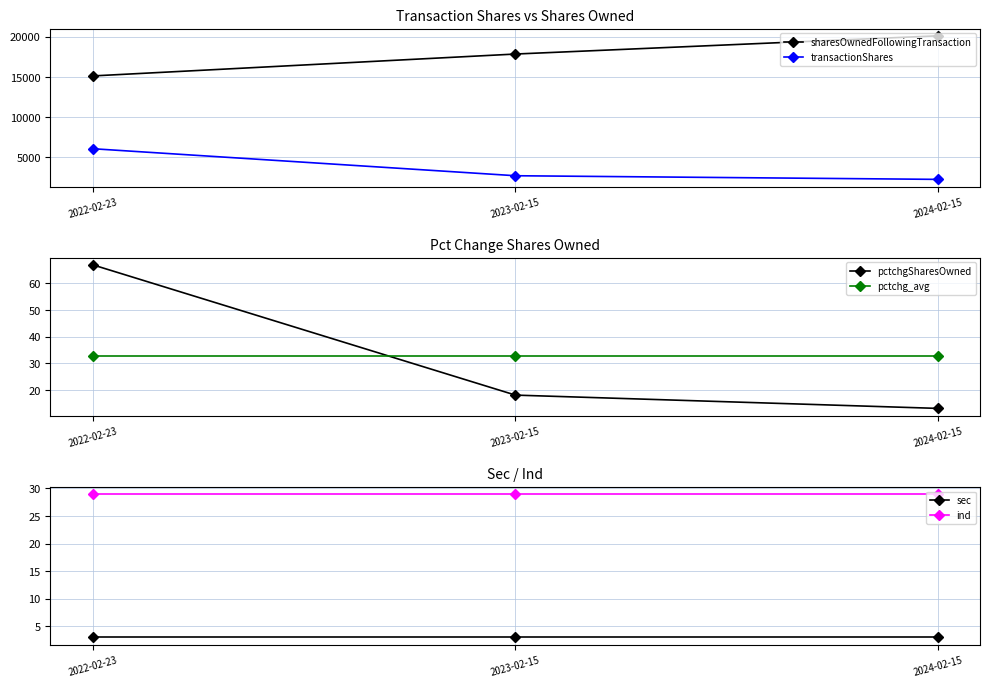

What is the difference between the pctchgSharesOwned values at 2023-02-15 and 2024-02-15?

5.0